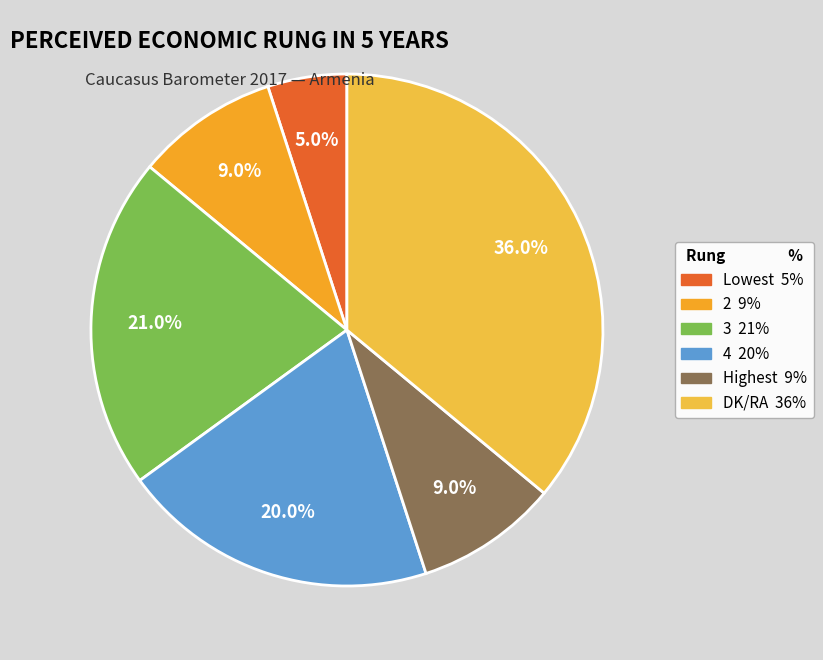

To the nearest percent, what portion does 3 represent?

21%